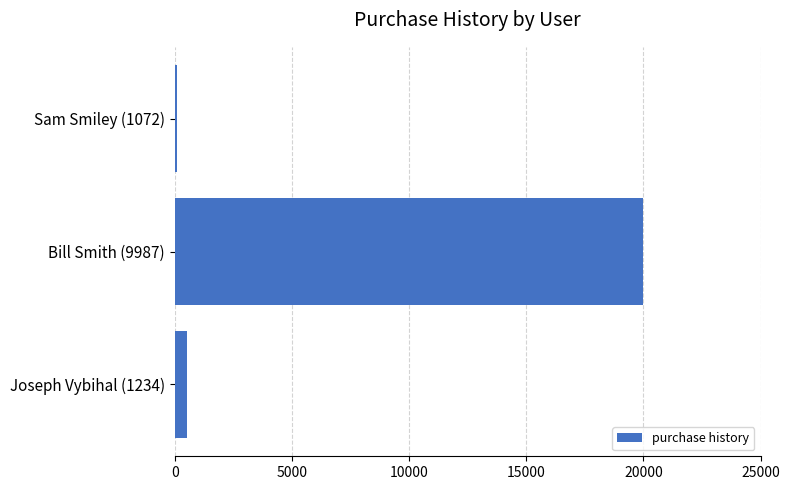

Between Joseph Vybihal (1234) and Bill Smith (9987), which is larger?

Bill Smith (9987)